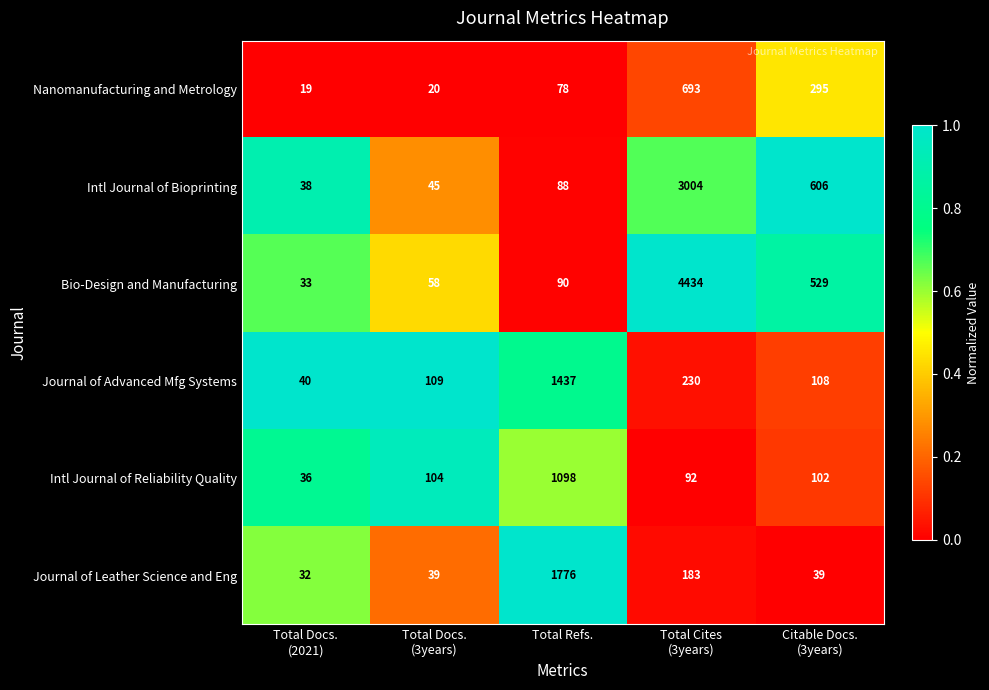

Reading right to left, extract all data points from this chart.

Nanomanufacturing and Metrology: 295	693	78	20	19
Intl Journal of Bioprinting: 606	3004	88	45	38
Bio-Design and Manufacturing: 529	4434	90	58	33
Journal of Advanced Mfg Systems: 108	230	1437	109	40
Intl Journal of Reliability Quality: 102	92	1098	104	36
Journal of Leather Science and Eng: 39	183	1776	39	32